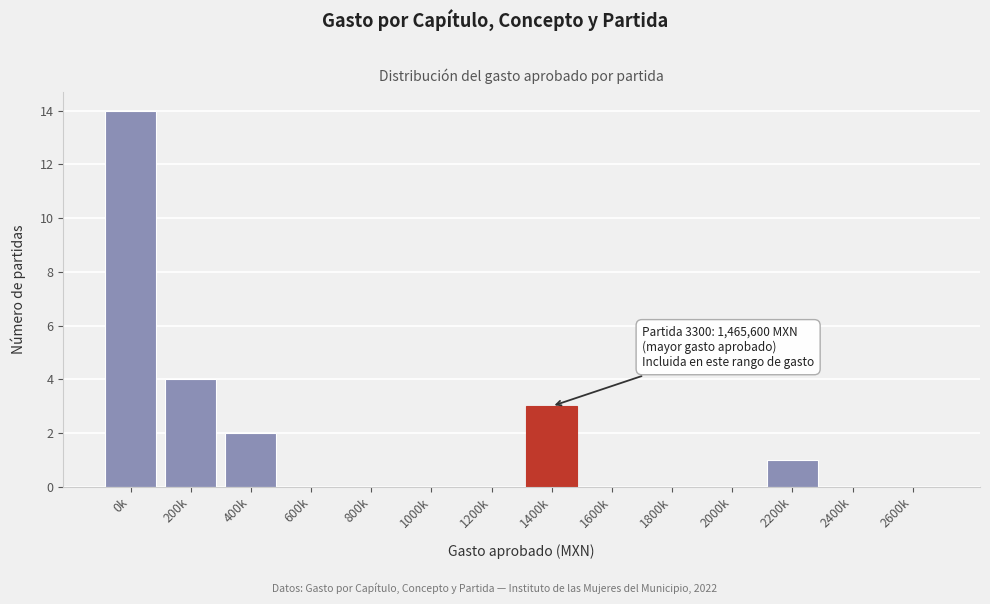

Reading left to right, transcribe all the data shown in this chart.

0k=14	200k=4	400k=2	600k=0	800k=0	1000k=0	1200k=0	1400k=3	1600k=0	1800k=0	2000k=0	2200k=1	2400k=0	2600k=0